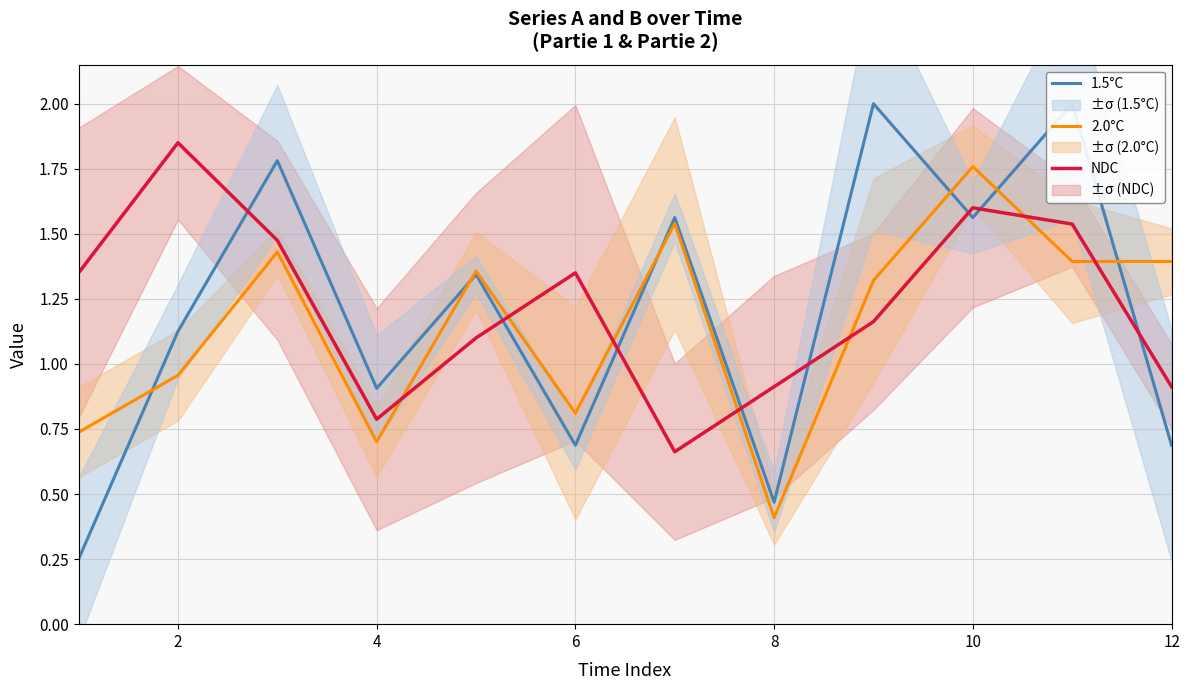

How many lines are shown in the chart?

3